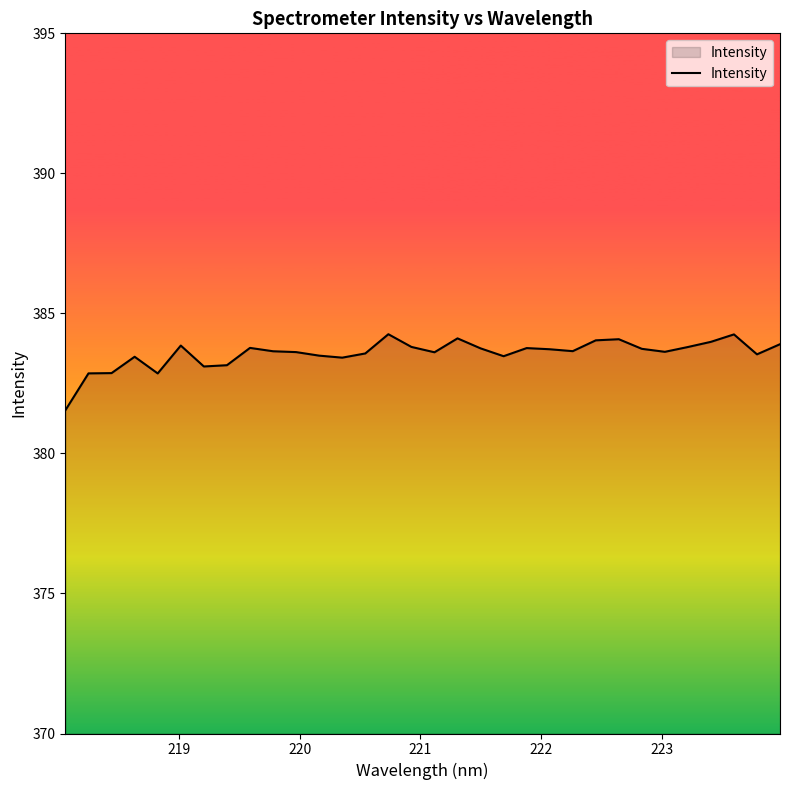

What is the greatest value displayed?

384.3